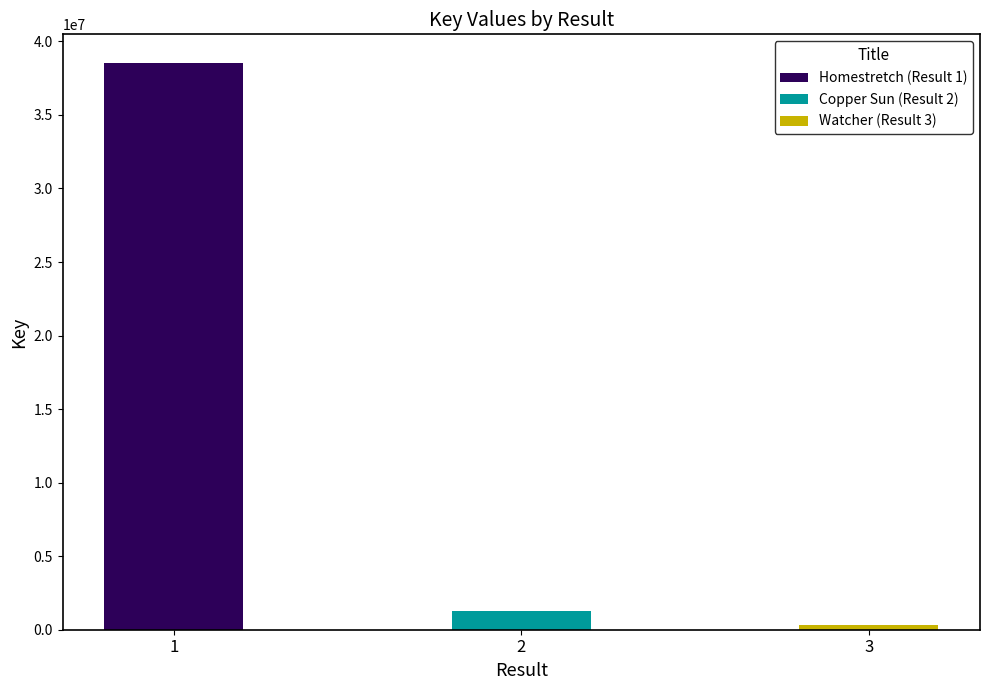

True or false: the data shows 38552488 at 1.

True